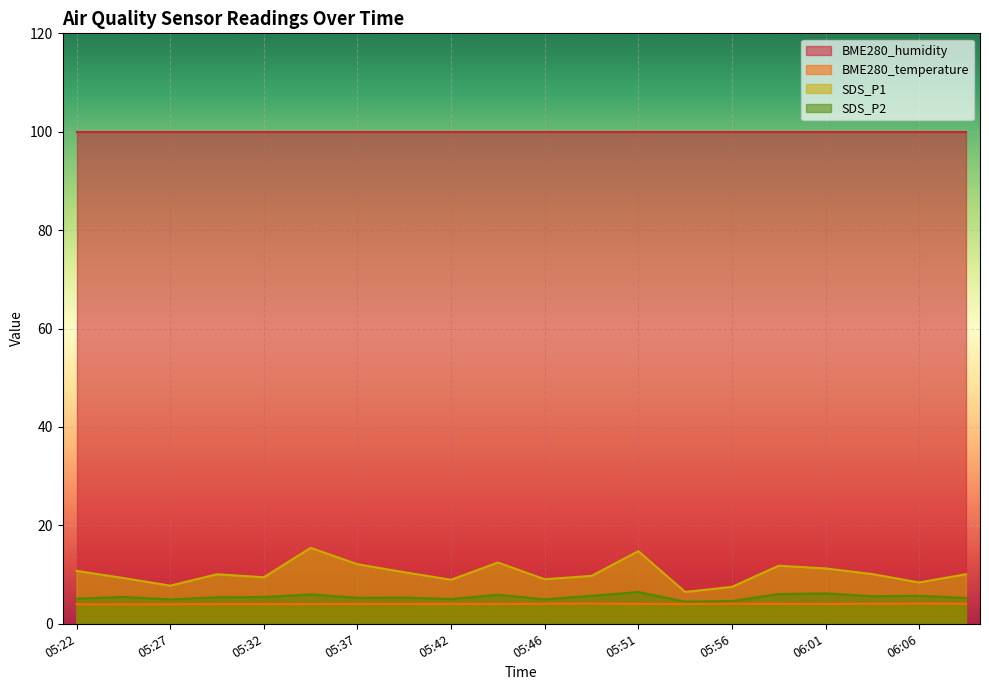

True or false: SDS_P2 and BME280_temperature intersect in this chart.

False